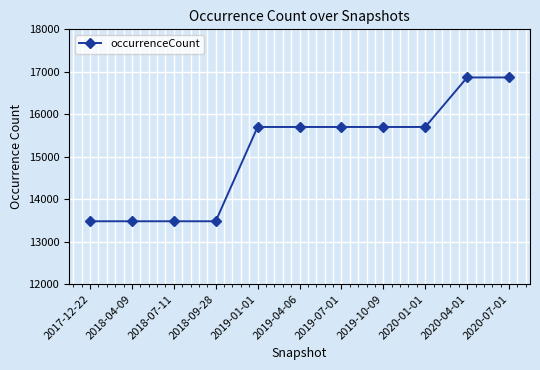

Is it true that the value at 2019-07-01 is 15701?

True